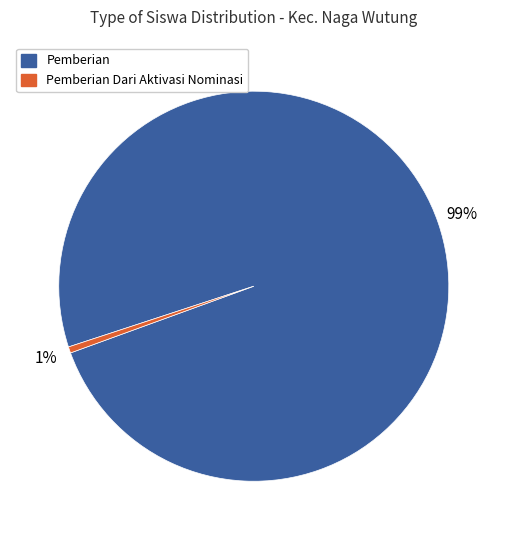

Is the sum of Pemberian and Pemberian Dari Aktivasi Nominasi greater than half?

Yes